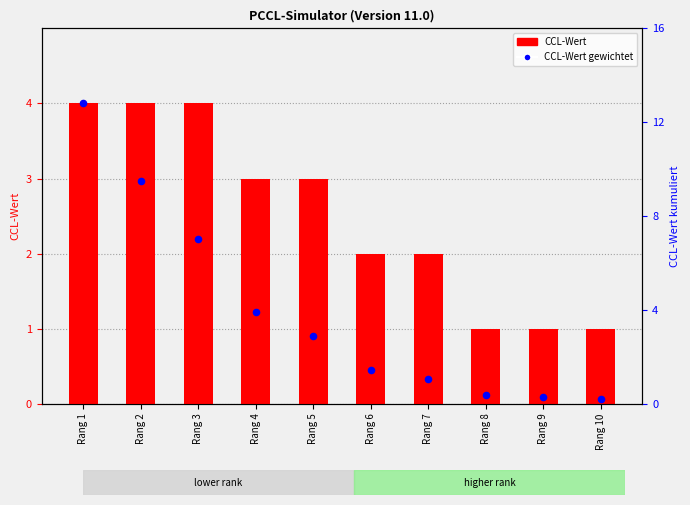

Which series has the largest total across all categories?

CCL-Wert kumuliert